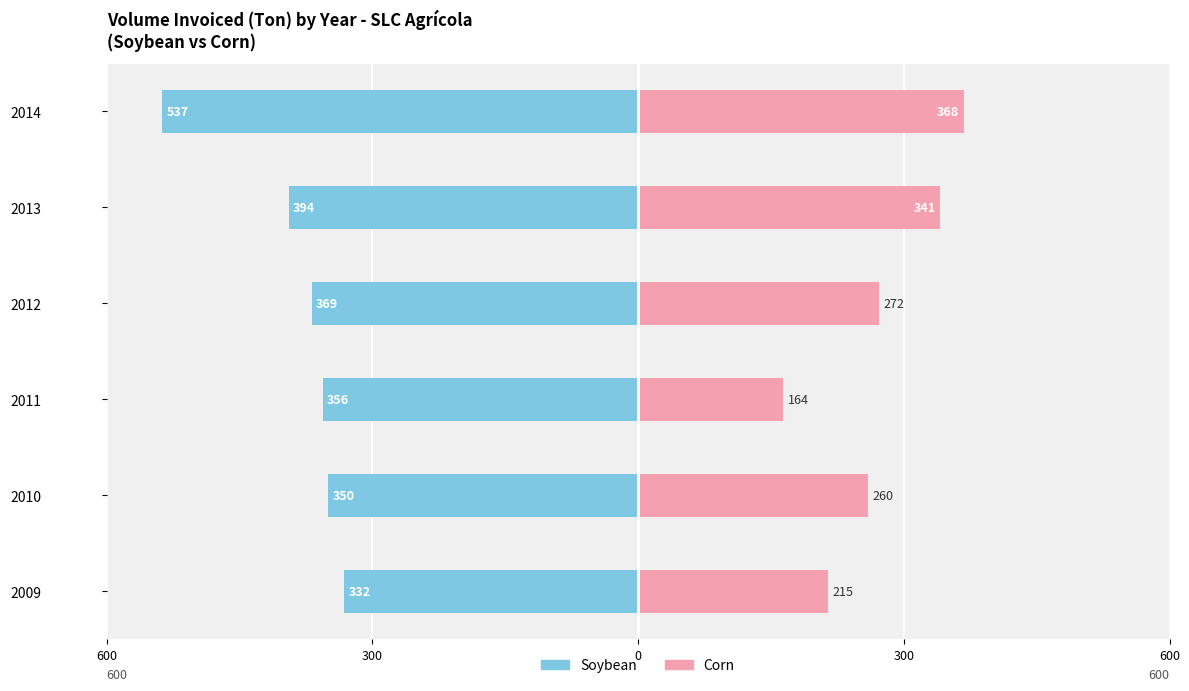

Between 2011 and 2010, which is larger?

2010